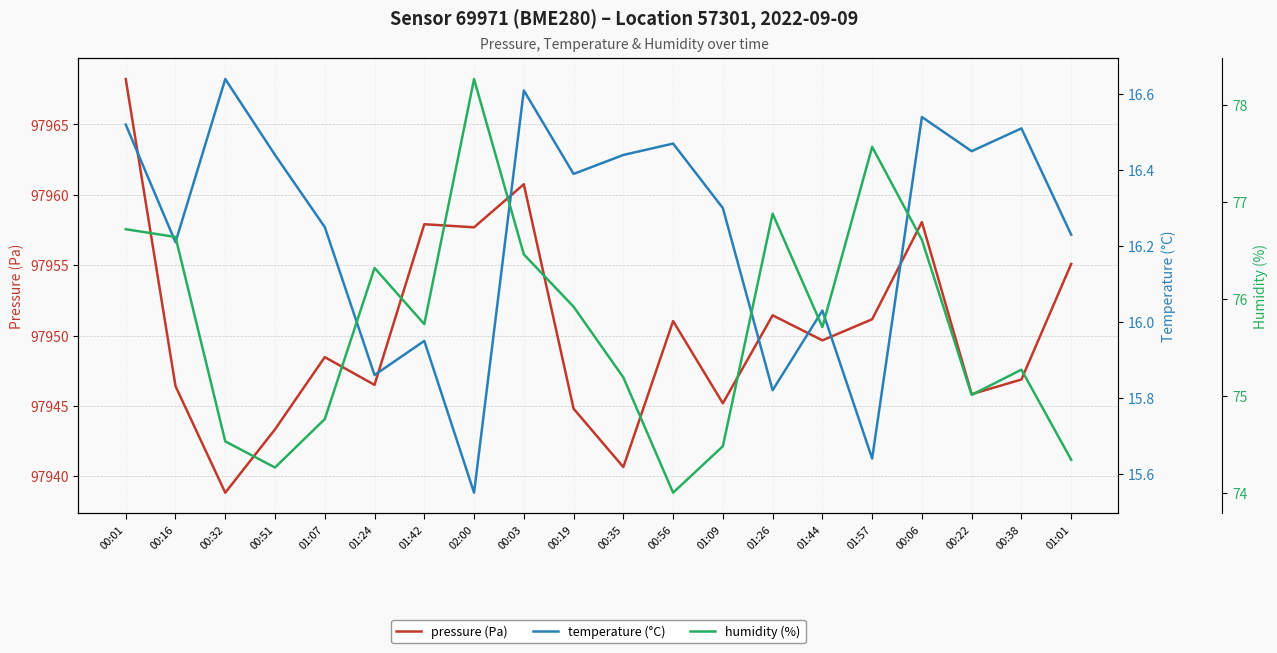

Where is humidity (%) nearest to the value 76?

00:19